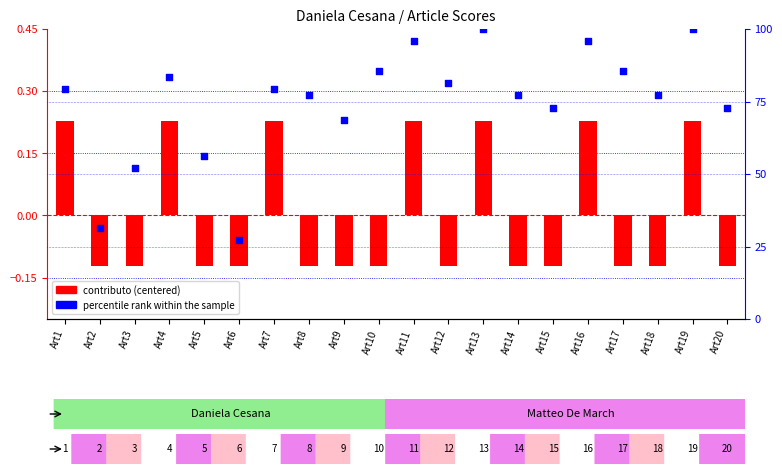

Which series has the largest Y range (max minus min)?

percentile rank within the sample